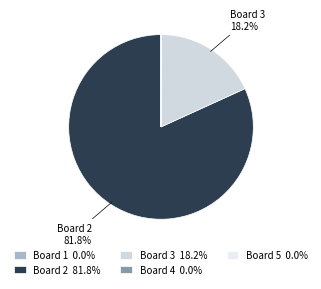

Combined, what portion of the pie is Board 2 and Board 5?

81.8%